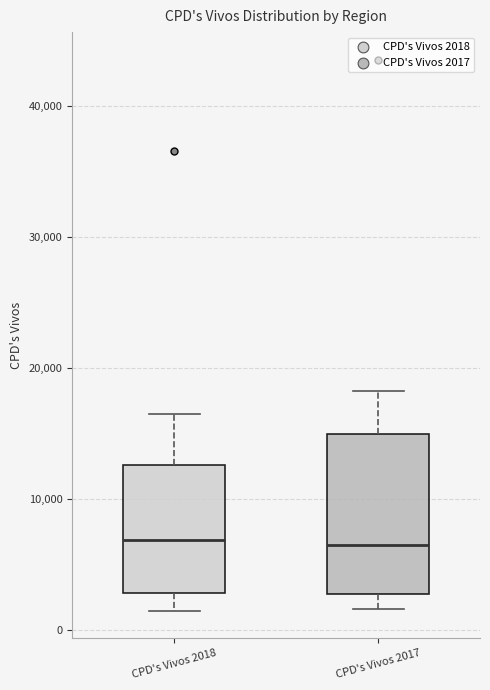

Comparing the boxes themselves (not the whiskers), which one is the tallest?

CPD's Vivos 2017